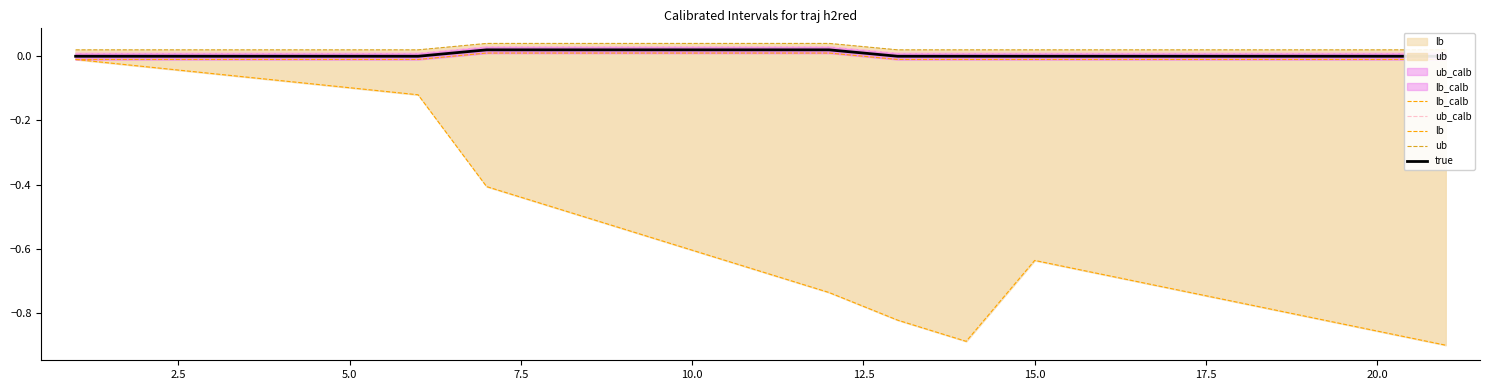

Rank the series at 15.0 from highest to lowest value.

ub, ub_calb, true, lb_calb, lb